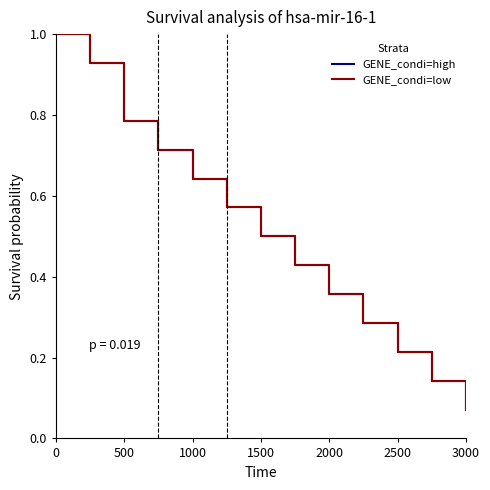

Is this an area chart (filled region under the line)?

No